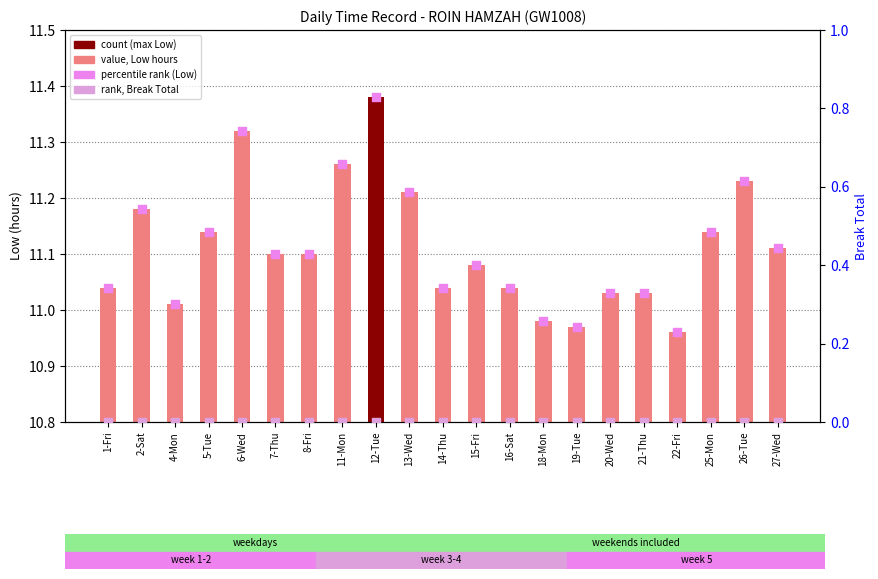

Which series has the largest total across all categories?

Low (hours)